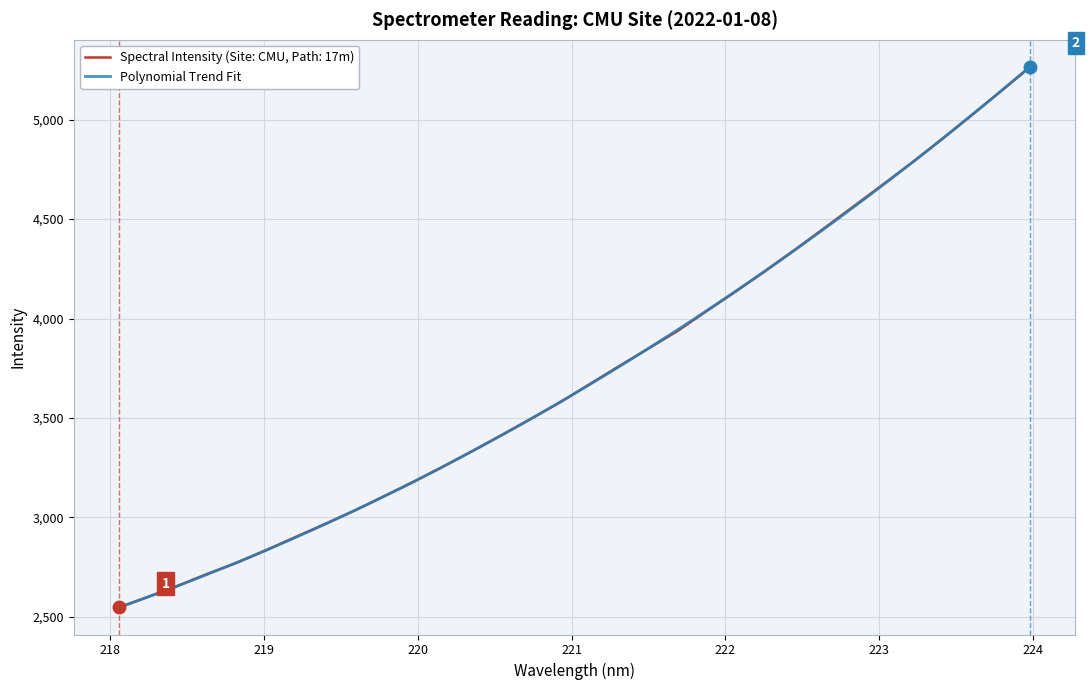

Rank the categories by value from highest to lowest.

223.9802, 223.7895, 223.5987, 223.408, 223.2172, 223.0264, 222.8355, 222.6447, 222.4538, 222.263, 222.0721, 221.8812, 221.6902, 221.4993, 221.3083, 221.1174, 220.9264, 220.7354, 220.5444, 220.3533, 220.1623, 219.9712, 219.7801, 219.589, 219.3979, 219.2067, 219.0156, 218.8244, 218.6332, 218.442, 218.2508, 218.0596